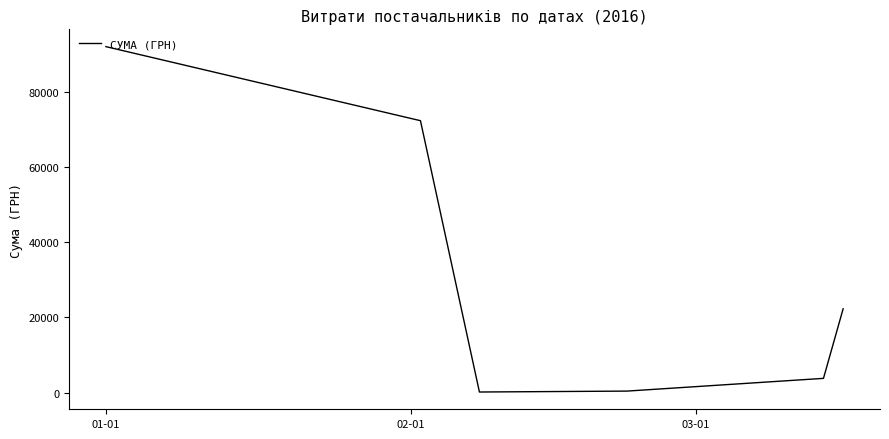

What is the difference between the second highest and second lowest values?

71883.3